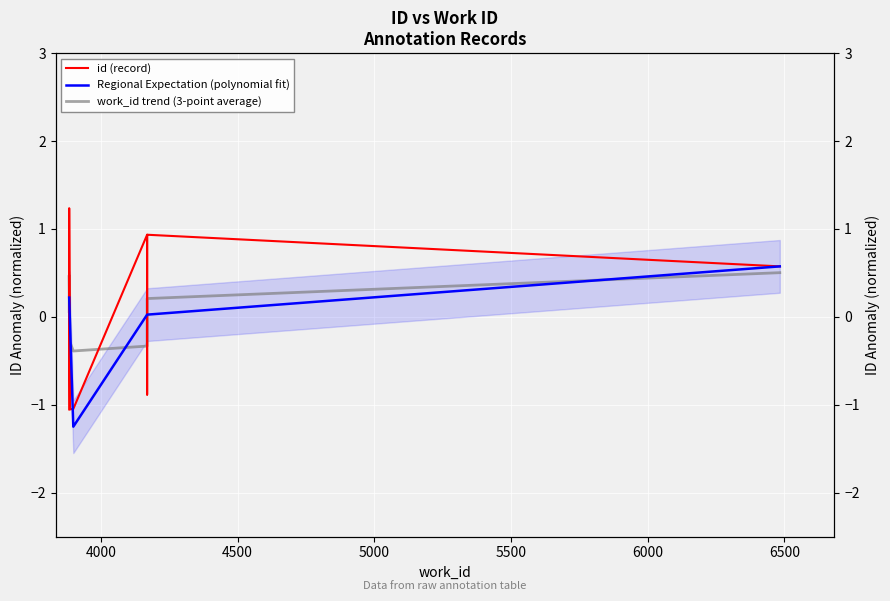

How many distinct data groups are displayed?

3